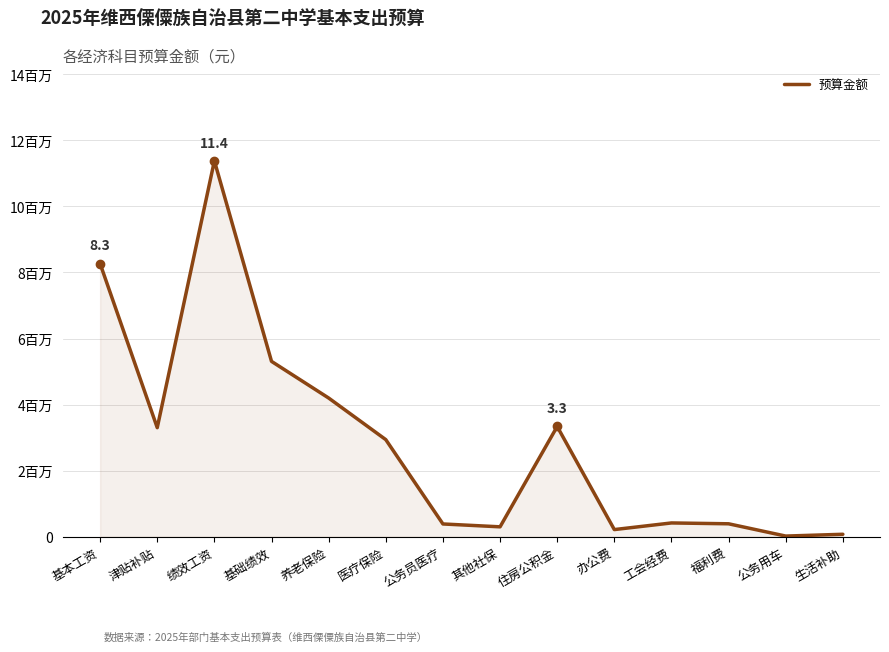

Where does the data first go above 2937802?

基本工资